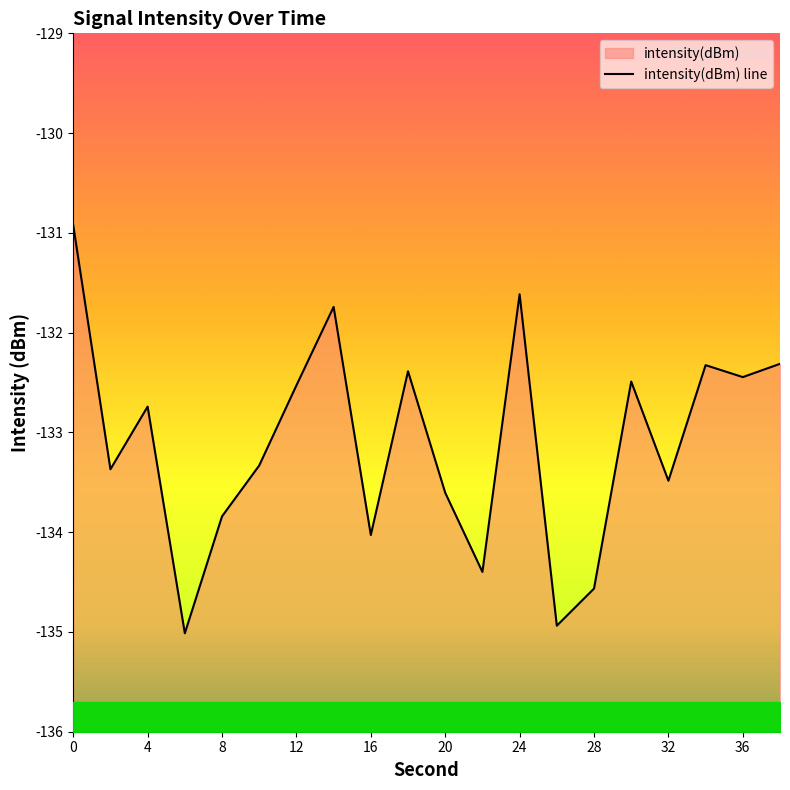

What is the difference between the values at 14 and 10?

1.6